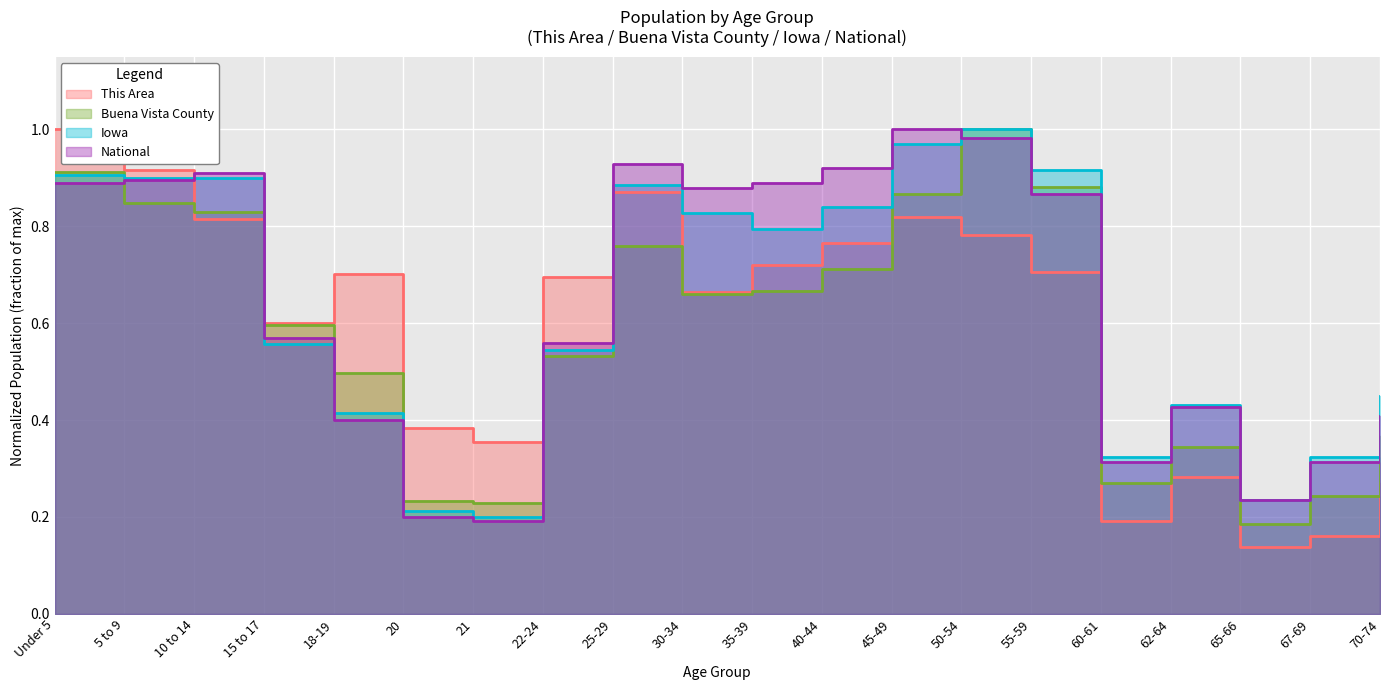

True or false: Buena Vista County and This Area cross at least once.

True